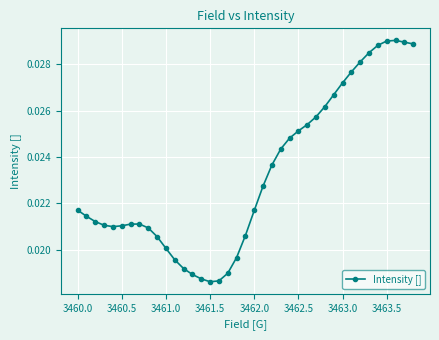

True or false: the data has more than 0 interior local peaks.

True